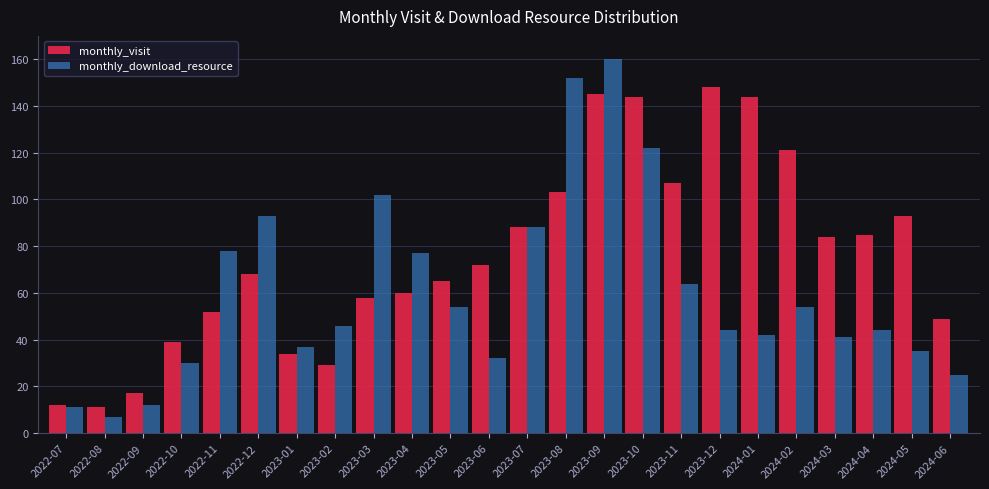

What is the approximate value of monthly_visit at 2022-12?

68